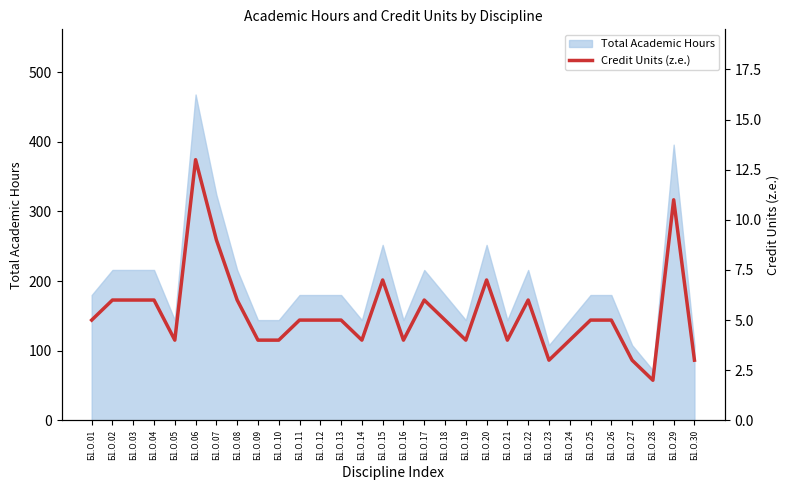

The value of Total Academic Hours at Б1.О.19 is 144. True or false?

True